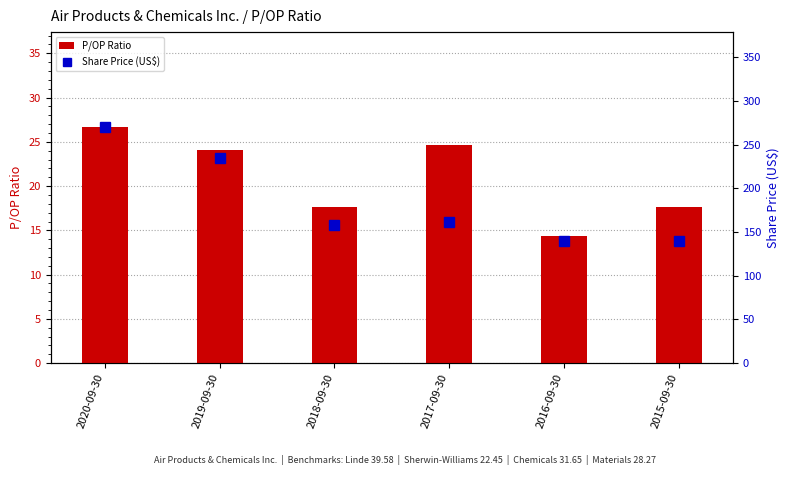

What is the difference between the second highest and second lowest values in the Share Price (US$) series?

94.7